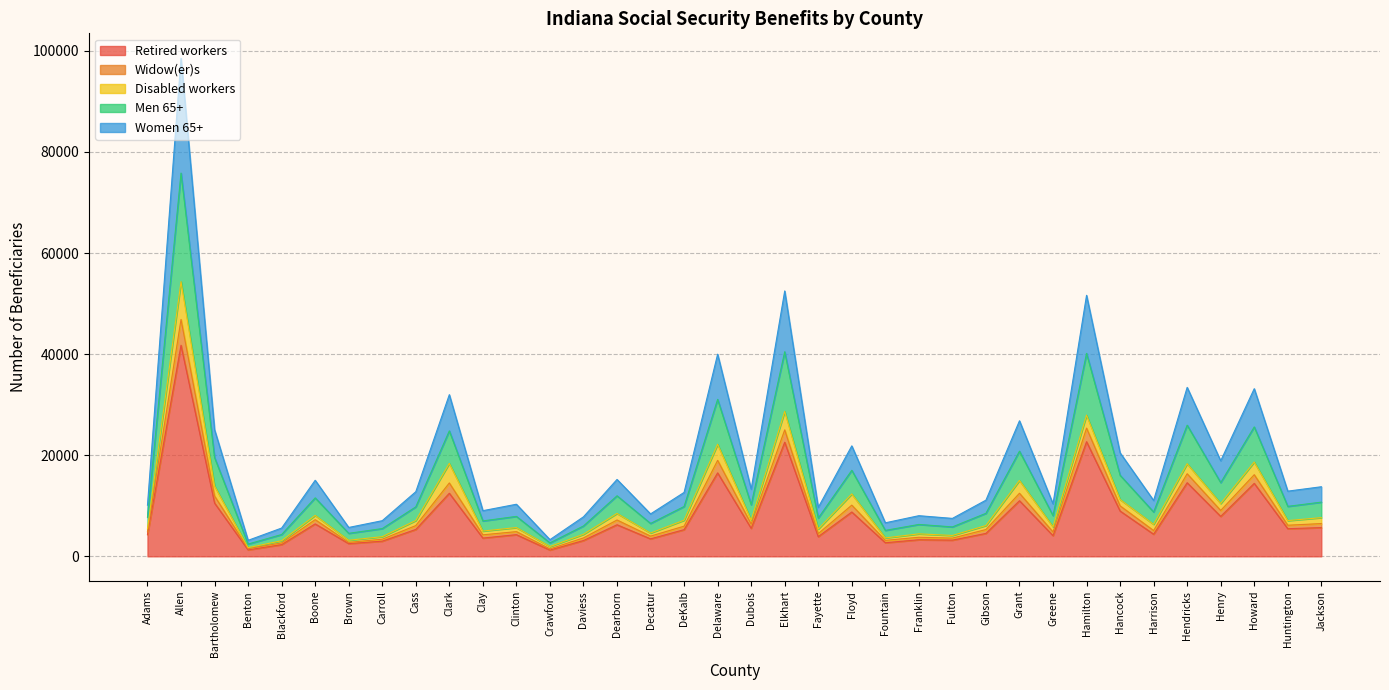

Is the value of Women 65+ at Fayette greater than the value of Men 65+ at Decatur?

Yes